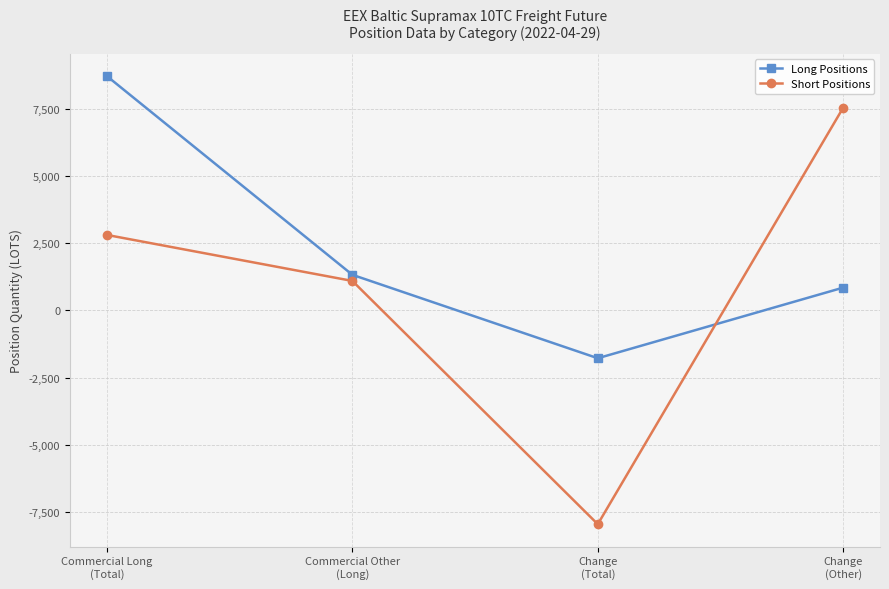

Where is Short Positions nearest to the value -206?

Commercial Other
(Long)